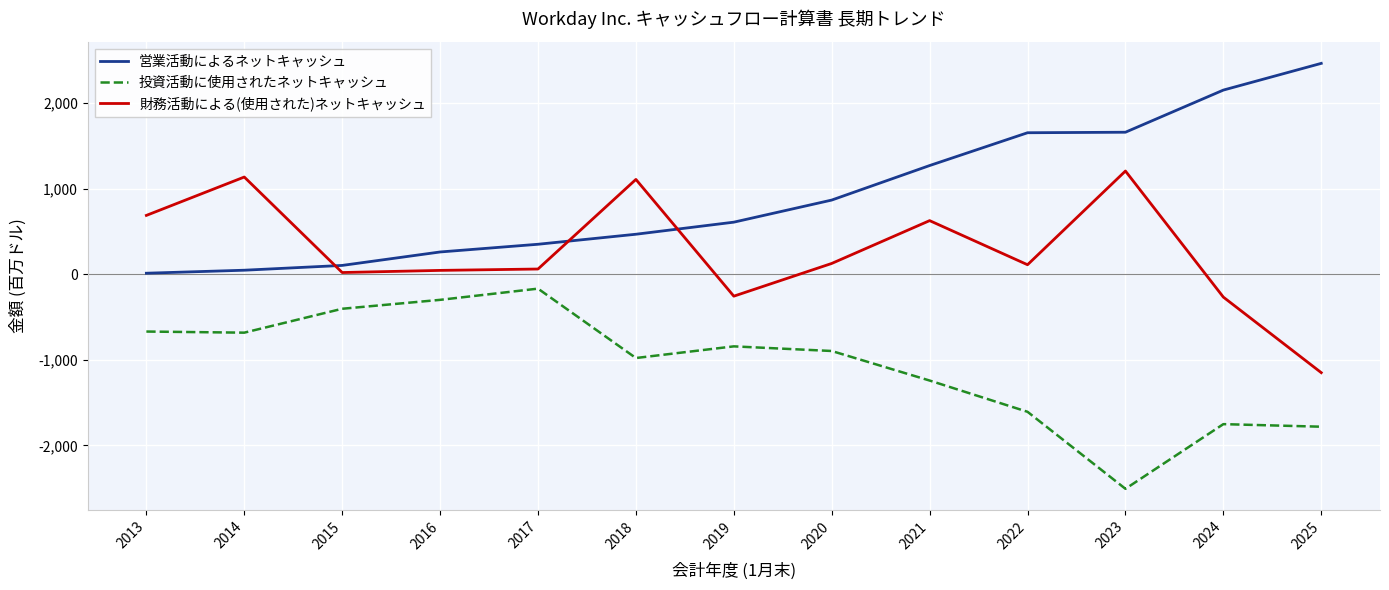

At which category does the chart reach its minimum across all series?

2023